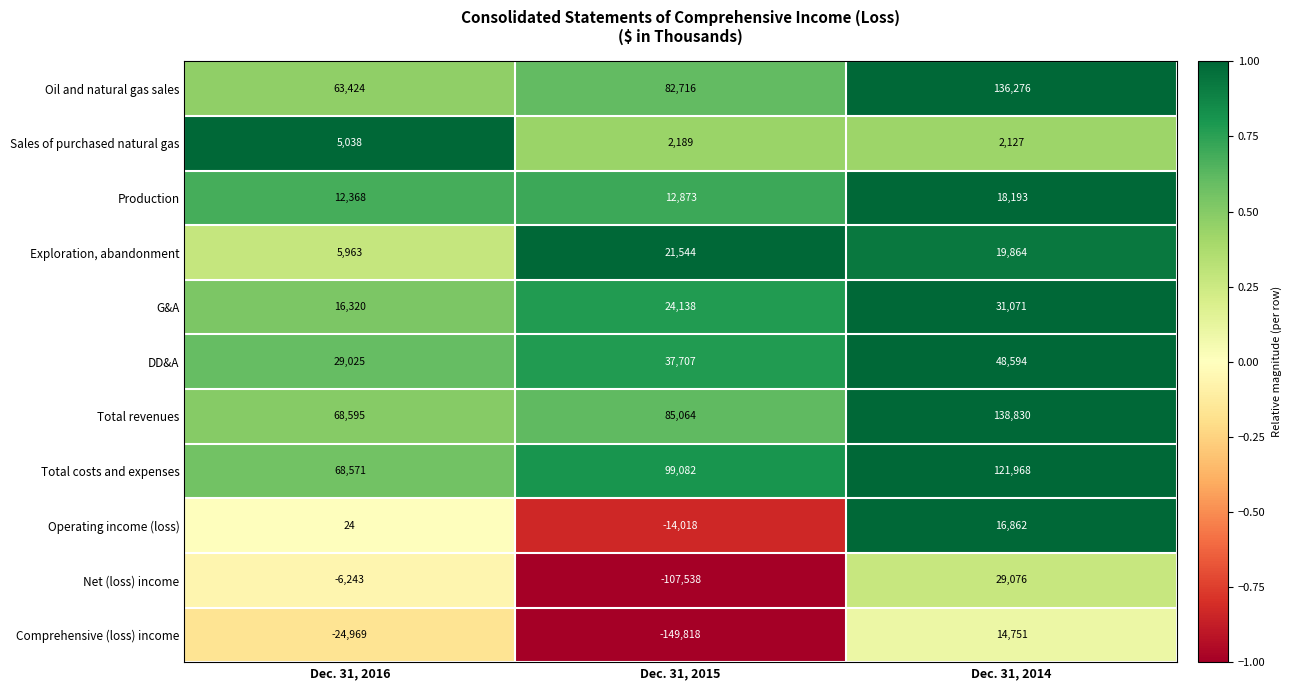

What is the greatest value displayed?

138830